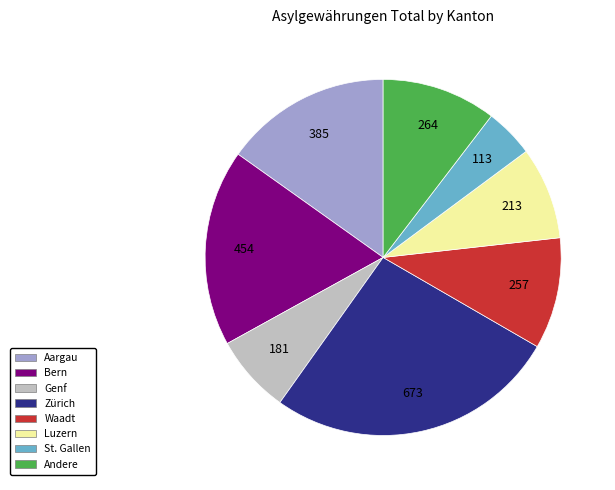

How many segments does this pie chart have?

8